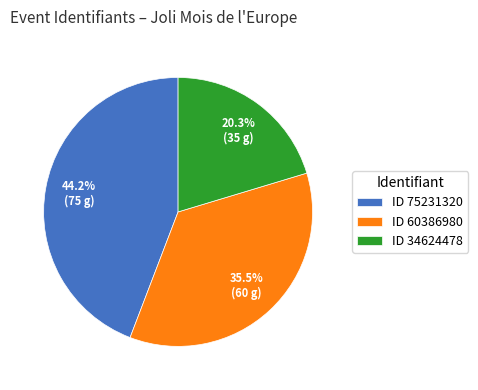

Is the sum of ID 75231320 and ID 34624478 greater than half?

Yes